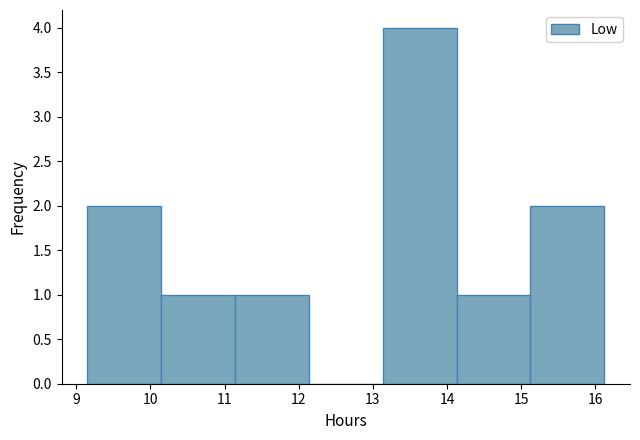

Reading left to right, transcribe this chart: for each bar, give the range it covers on the x-axis and its height. Neither the bar edges nor the heights are printed on the chart, so give them approximately, as read against the axes.

9.2 to 10.1: 2
10.1 to 11.1: 1
11.1 to 12.1: 1
12.1 to 13.1: 0
13.1 to 14.1: 4
14.1 to 15.1: 1
15.1 to 16.1: 2